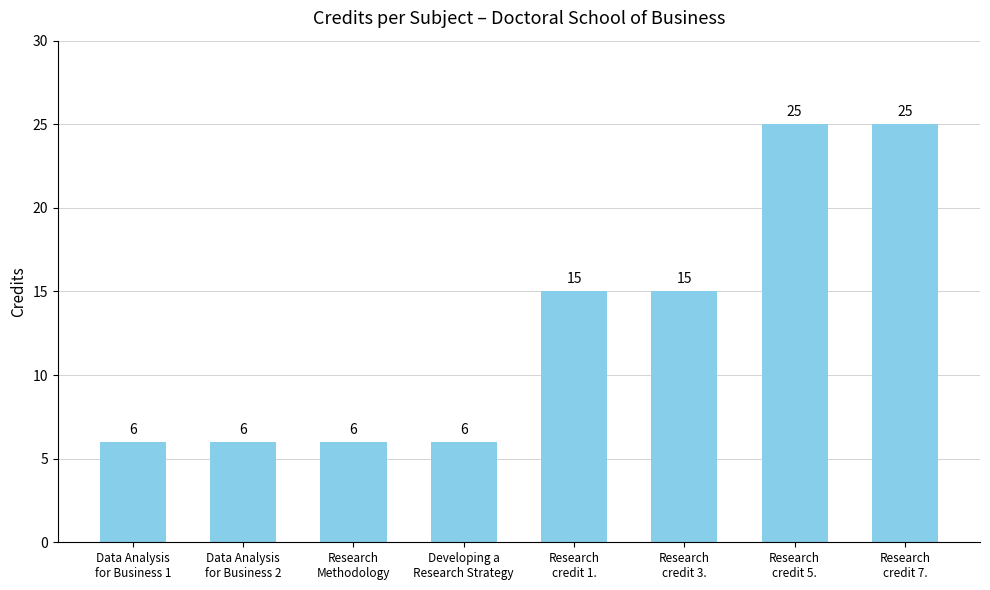

What is the change in value from Data Analysis
for Business 1 to Research
credit 3.?

+9